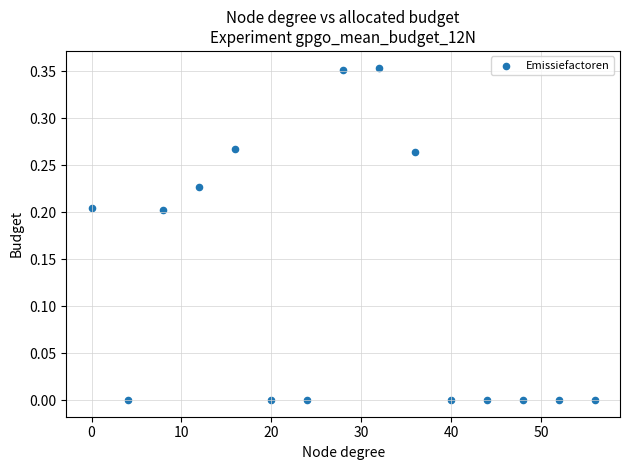

What is the range of X values (max minus min)?

56.0